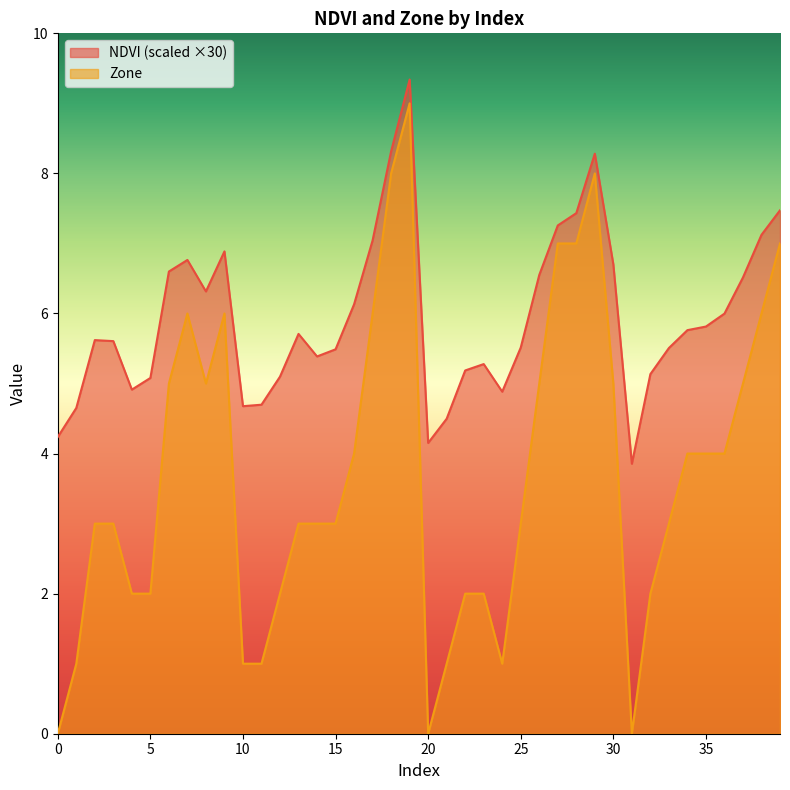

What is the average value of the Zone series?

3.7